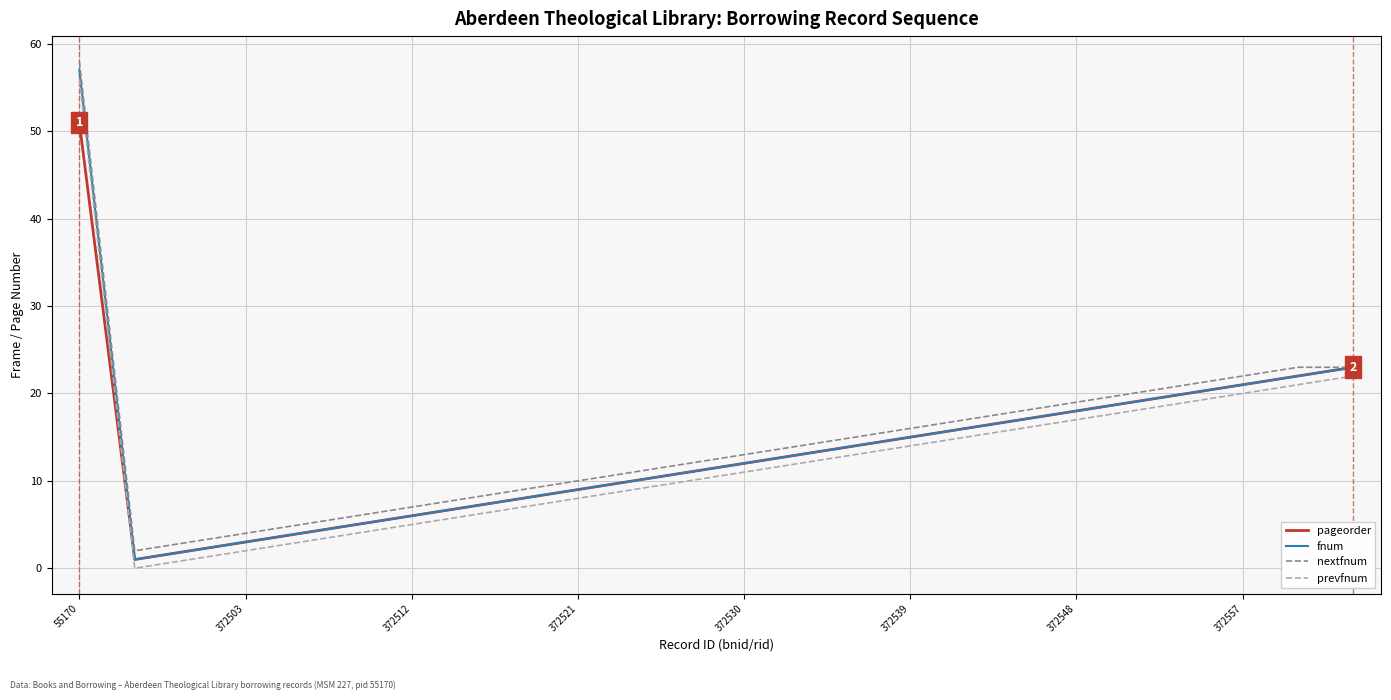

What is the maximum value shown in the chart?

58